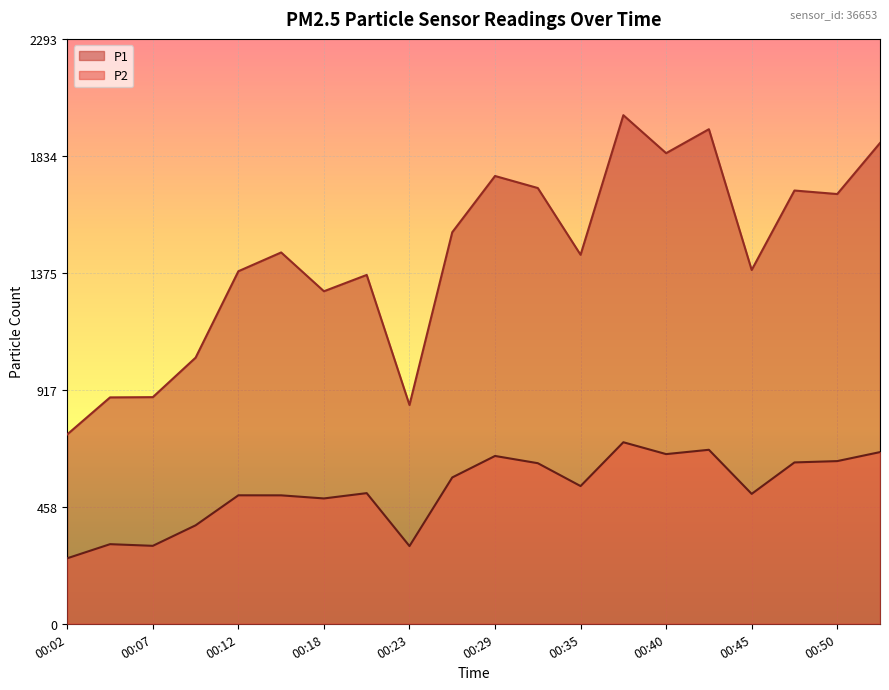

How many values in the P2 series exceed 539?

10